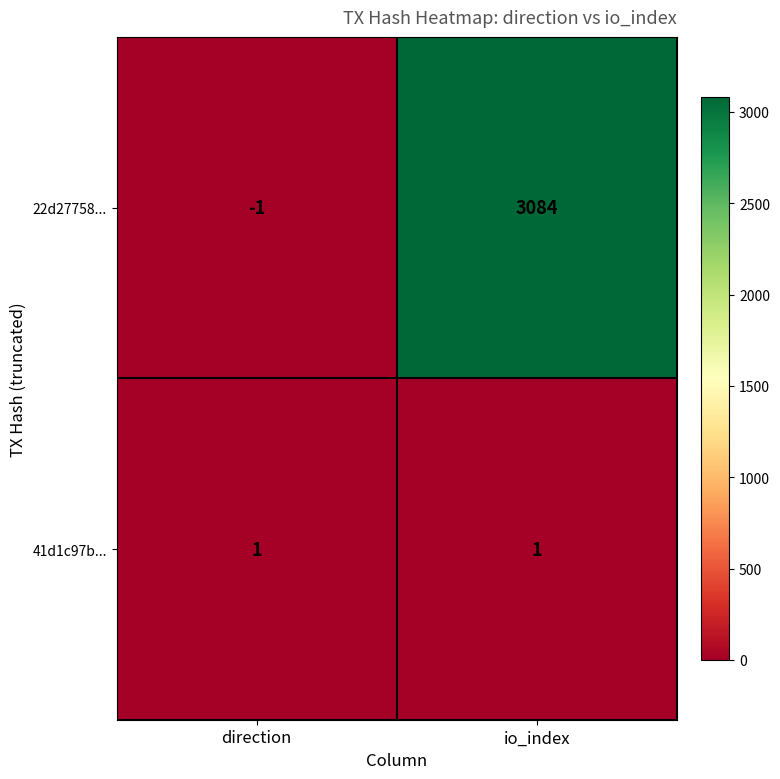

What is the average value of the 22d27758... series?

1542